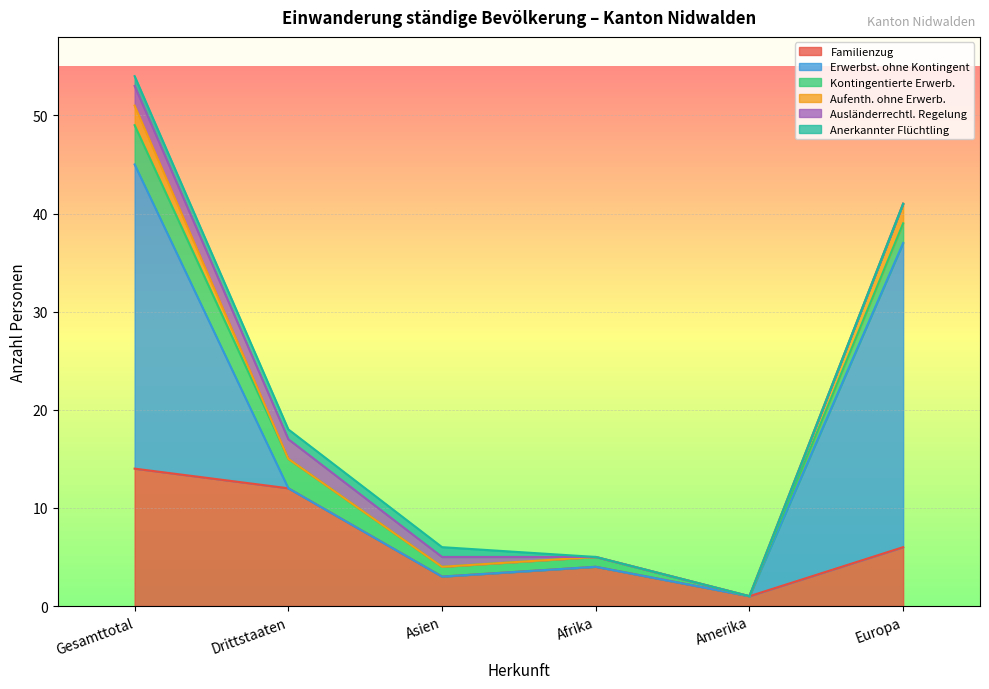

Rank the series by their maximum value, from highest to lowest.

Erwerbst. ohne Kontingent, Familienzug, Kontingentierte Erwerb., Aufenth. ohne Erwerb., Ausländerrechtl. Regelung, Anerkannter Flüchtling